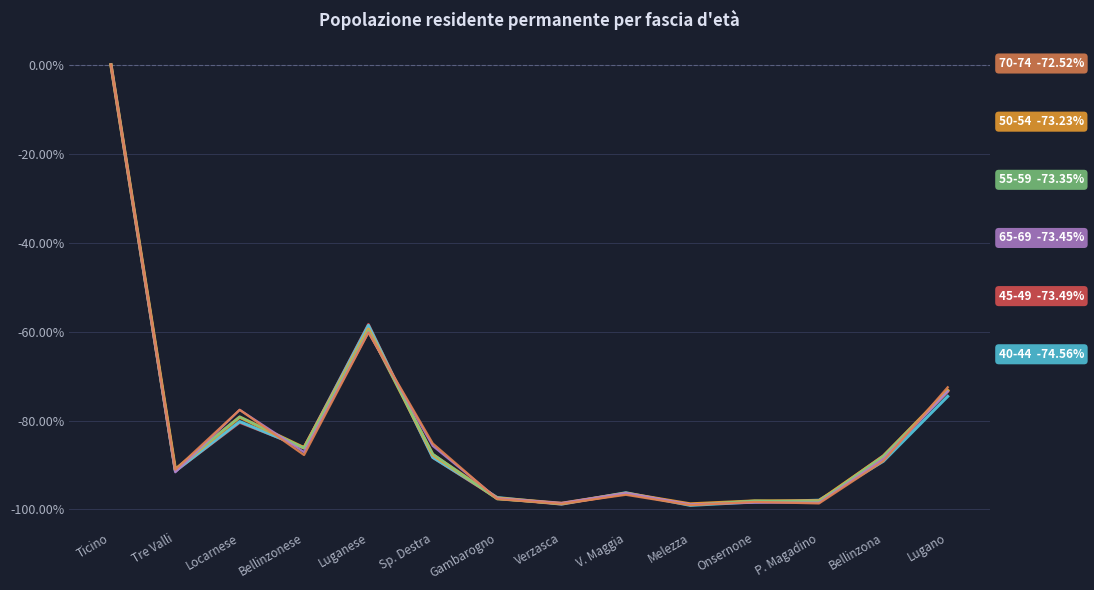

At which category does the chart reach its peak across all series?

Ticino